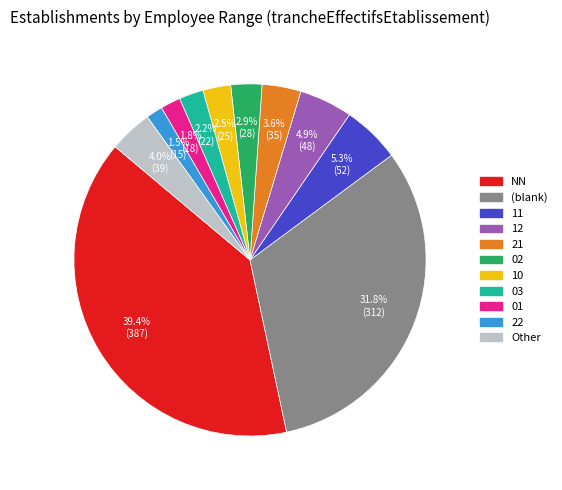

Is there a majority slice in this chart?

No